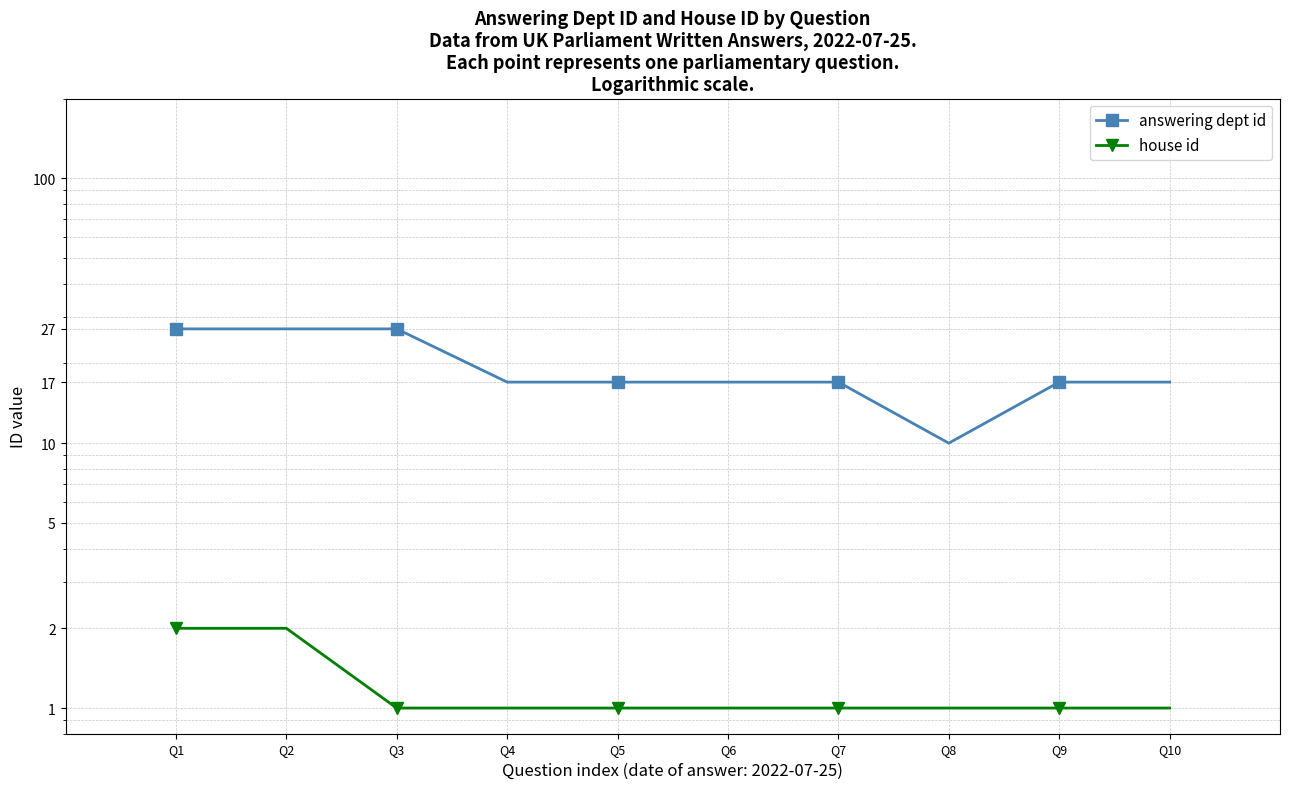

Reading right to left, transcribe all the data shown in this chart.

answering dept id: 17	17	10	17	17	17	17	27	27	27
house id: 1	1	1	1	1	1	1	1	2	2